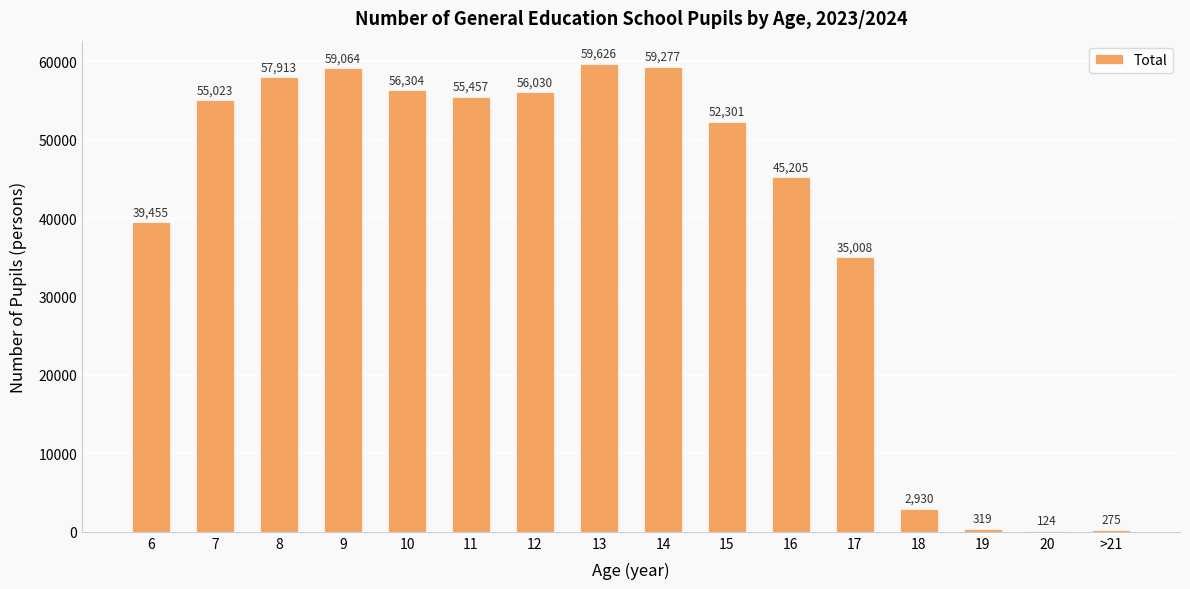

What is the greatest value displayed?

59626